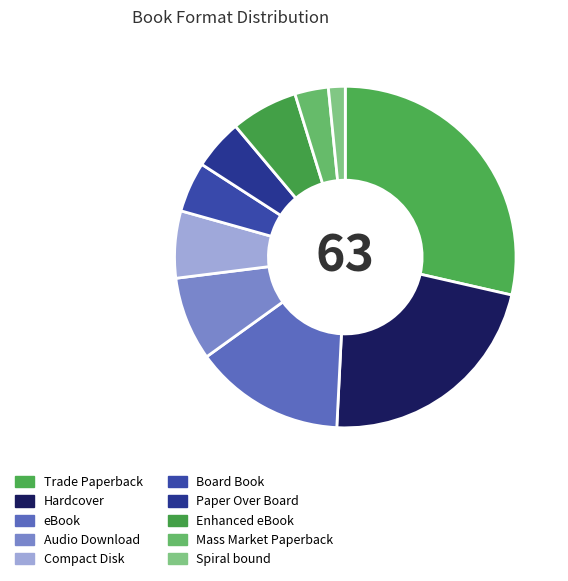

How much of the chart is everything except Hardcover?

77.8%